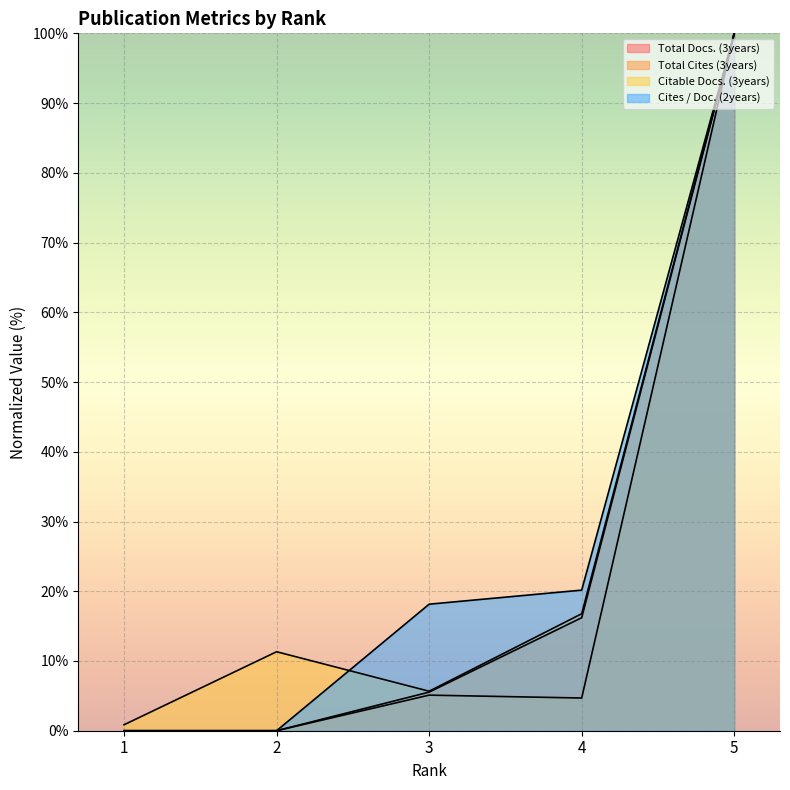

Which label corresponds to the smallest value in the chart?

1